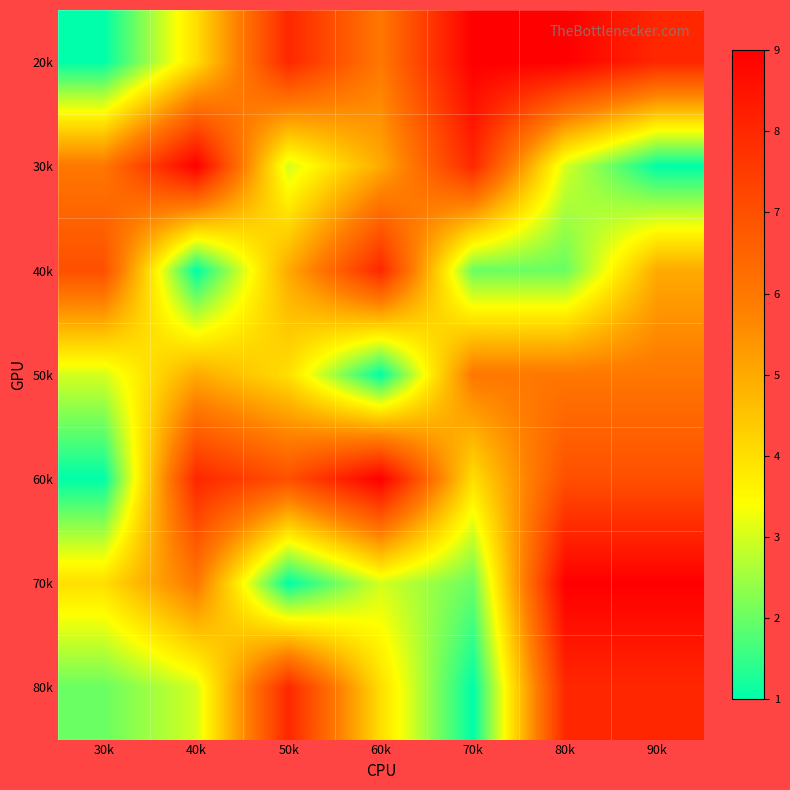

Reading right to left, extract all data points from this chart.

20k: 90k=8	80k=9	70k=9	60k=6	50k=8	40k=4	30k=1
30k: 90k=1	80k=3	70k=8	60k=5	50k=3	40k=9	30k=6
40k: 90k=5	80k=2	70k=2	60k=8	50k=5	40k=1	30k=7
50k: 90k=6	80k=6	70k=6	60k=1	50k=4	40k=5	30k=3
60k: 90k=7	80k=7	70k=4	60k=9	50k=7	40k=8	30k=1
70k: 90k=9	80k=9	70k=2	60k=3	50k=1	40k=6	30k=4
80k: 90k=8	80k=8	70k=1	60k=4	50k=8	40k=3	30k=2